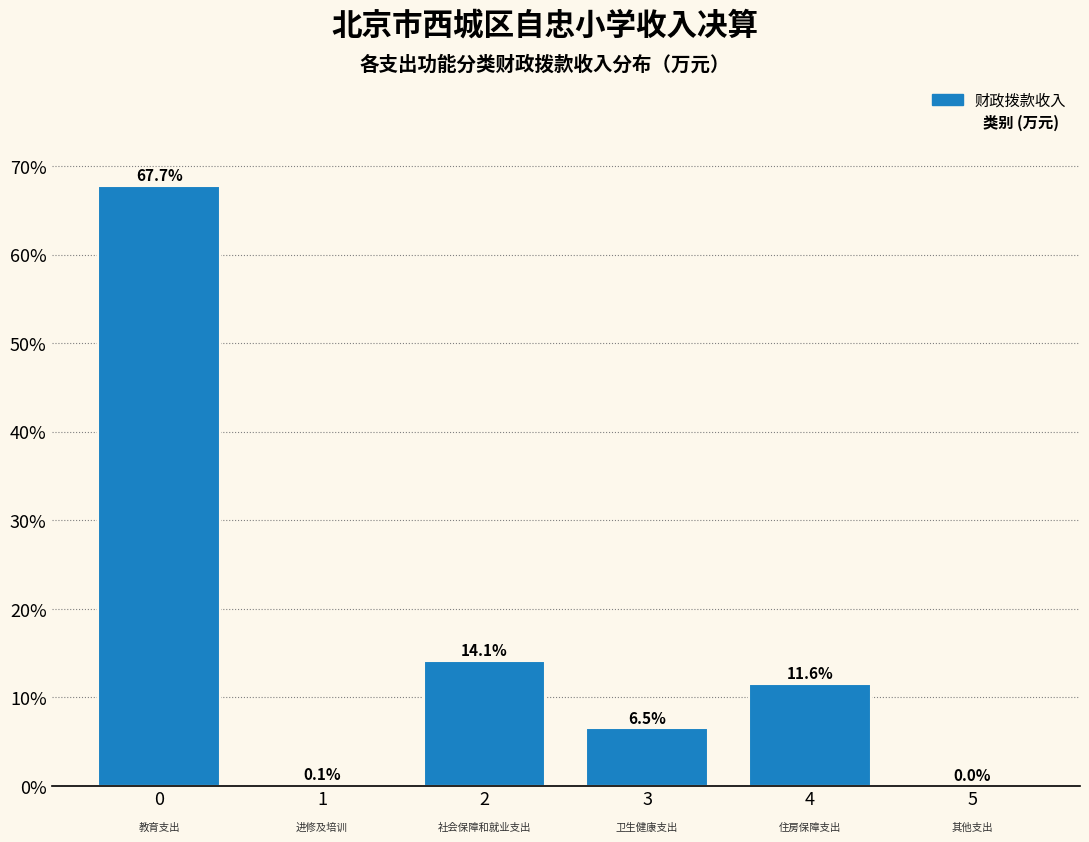

What is the sum of all values?

100.0